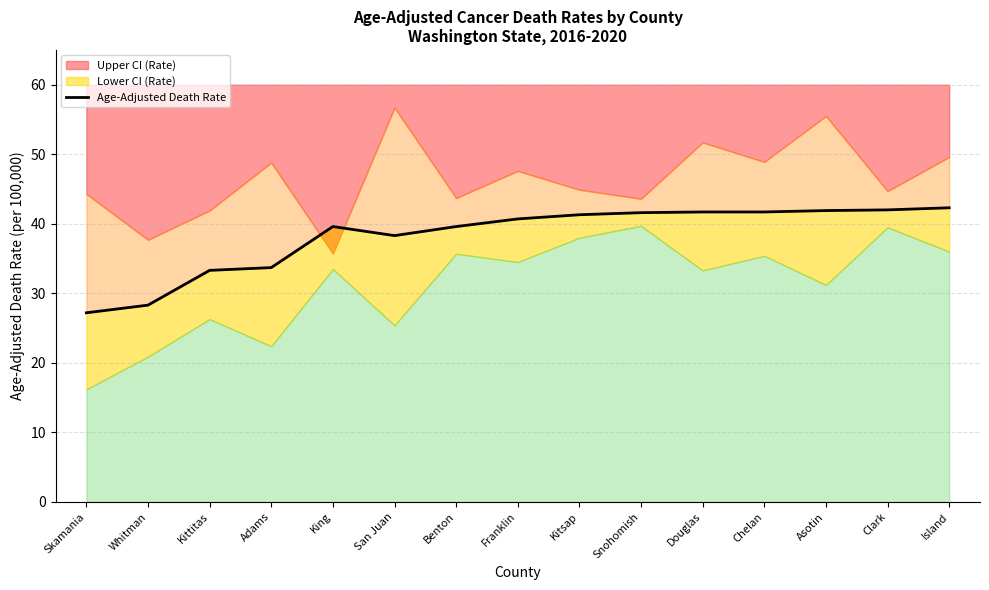

What position from the left is Snohomish?

10